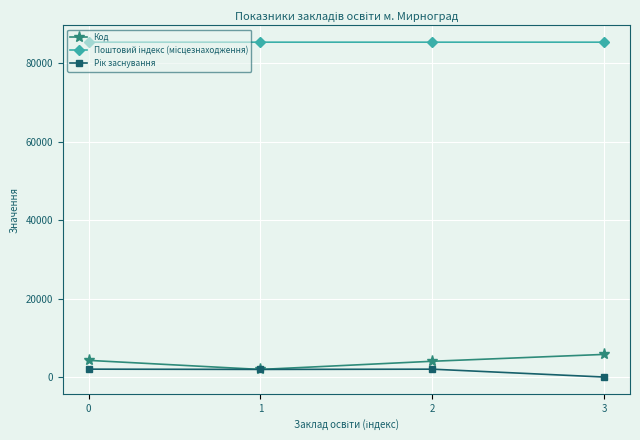

Is it true that Код equals 4249 at 0?

True